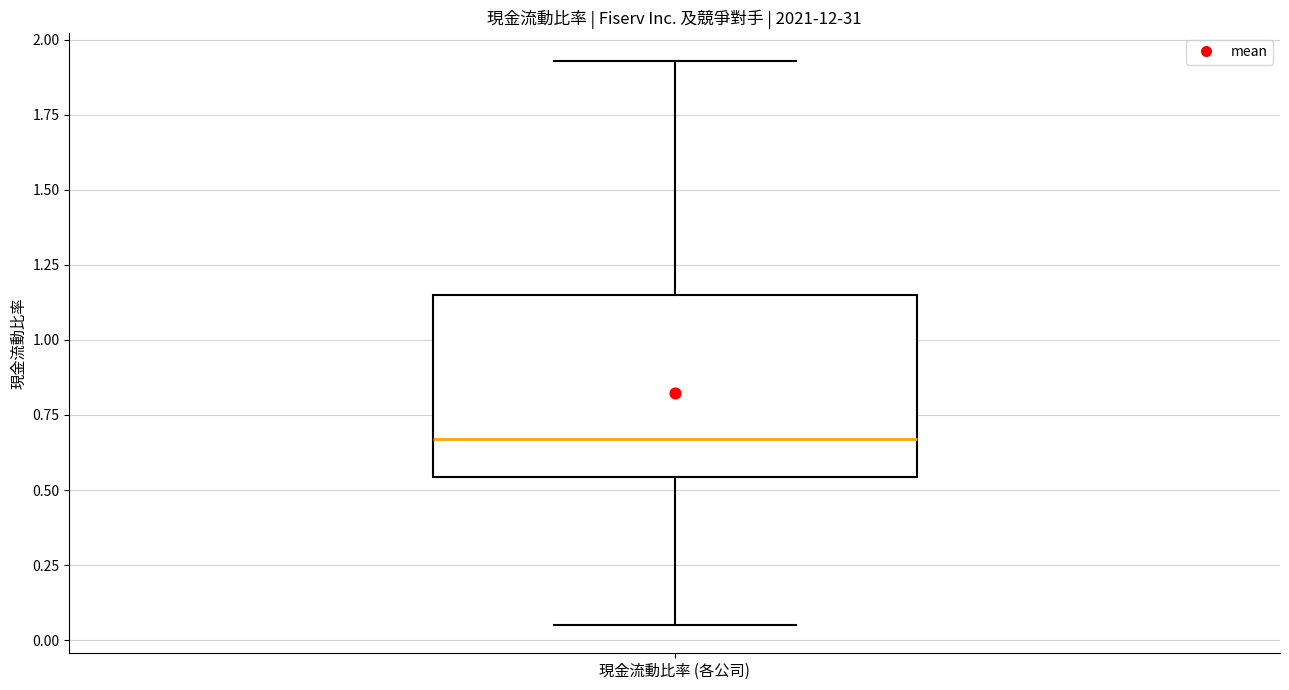

Where does the median line of the box for 現金流動比率 (各公司) sit on the y-axis? The values are not printed on the chart, so give them approximately, as read against the axis.

0.65